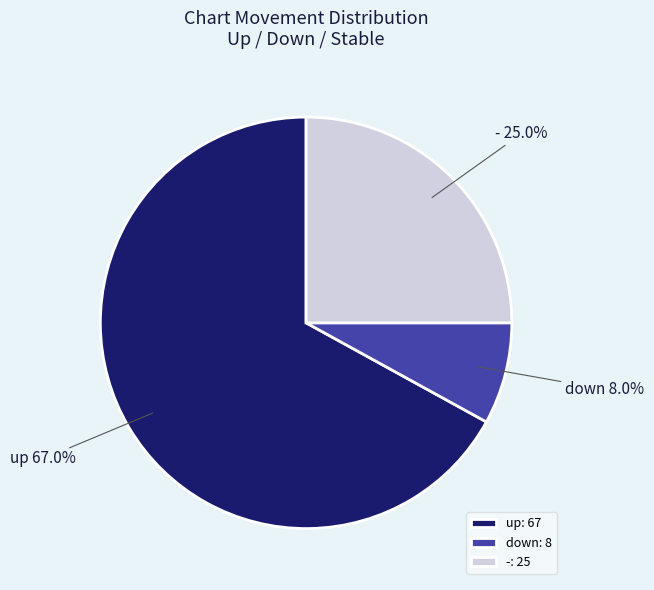

Combined, do up and - account for over 50%?

Yes